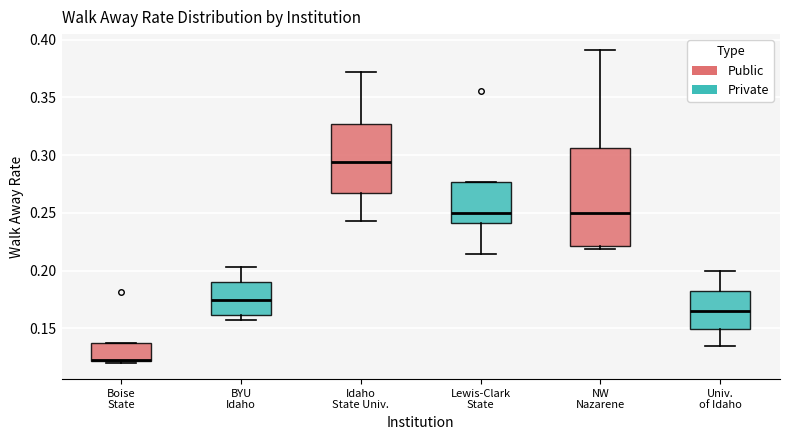

Comparing the boxes themselves (not the whiskers), which one is the tallest?

NW Nazarene